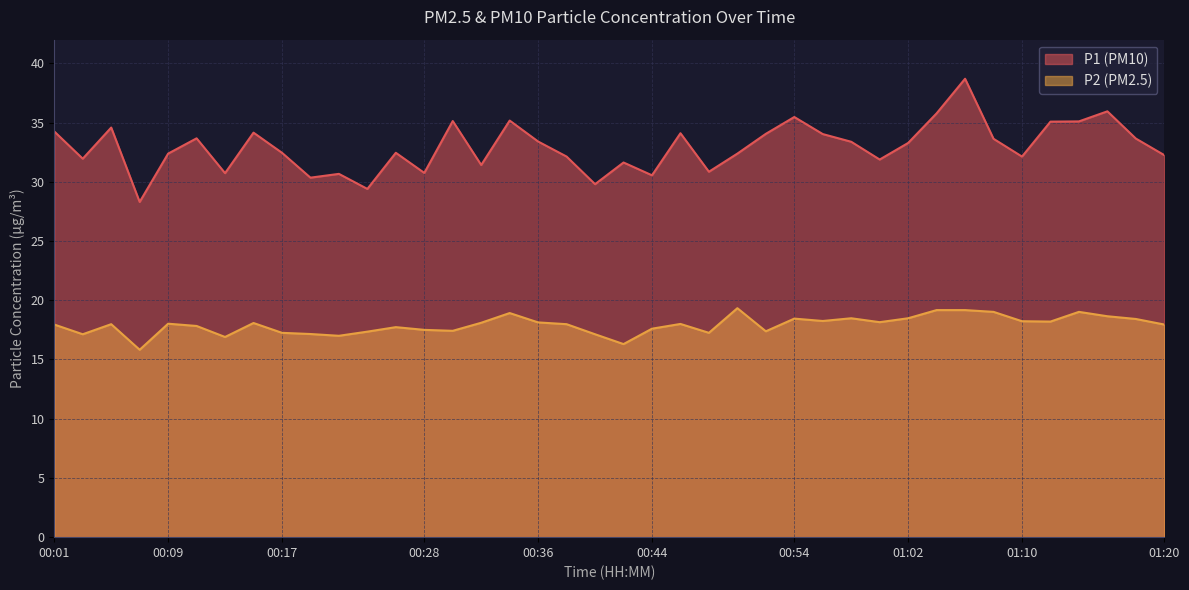

What is the maximum value for P2?

19.3